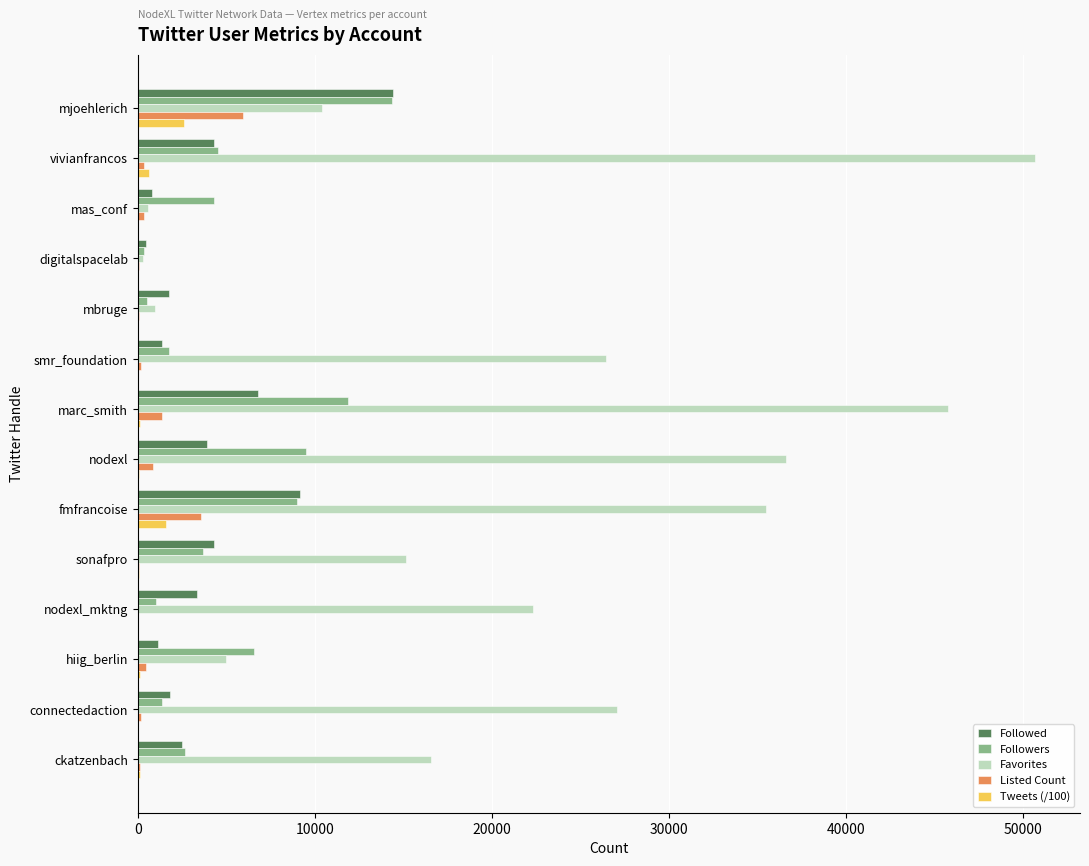

What is the sum of all Listed Count values?

13621.0